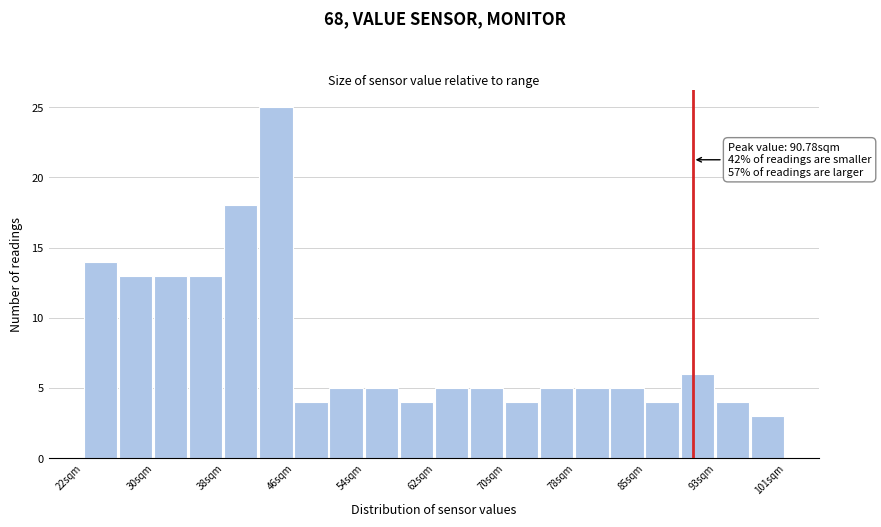

Around what value on the x-axis is the tallest bar? Give the approximate position of its centre, as read against the axis.

44